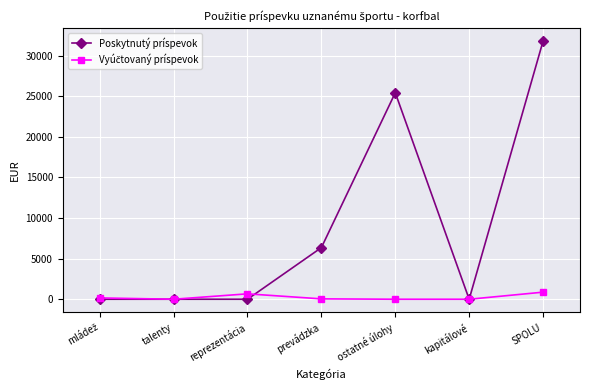

Which series has the largest total across all categories?

Poskytnutý príspevok